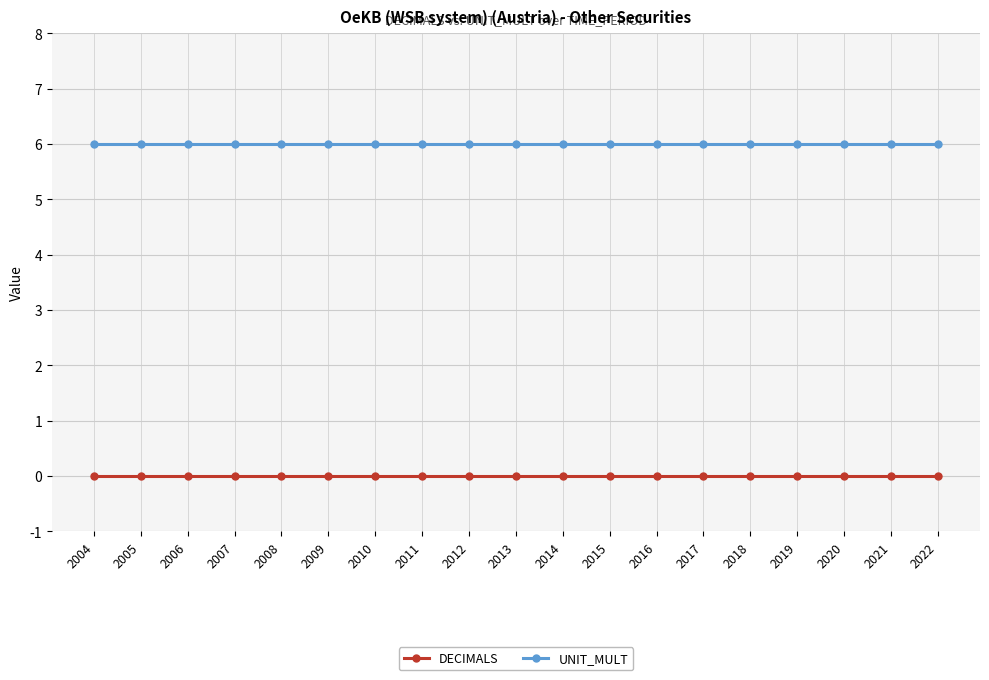

Which series has the largest total across all categories?

UNIT_MULT